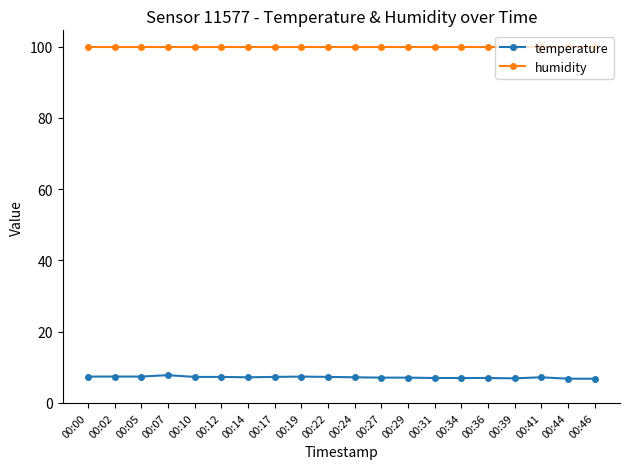

The value of humidity at 00:12 is 138.5. True or false?

False